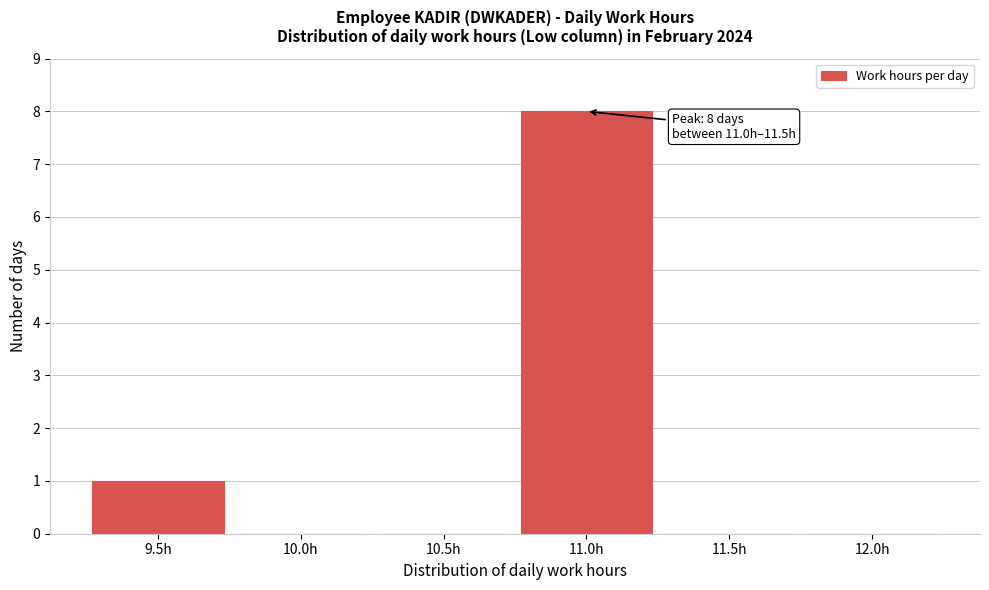

Reading left to right, what are all the values shown in this chart?

9.5h=1	10.0h=0	10.5h=0	11.0h=8	11.5h=0	12.0h=0